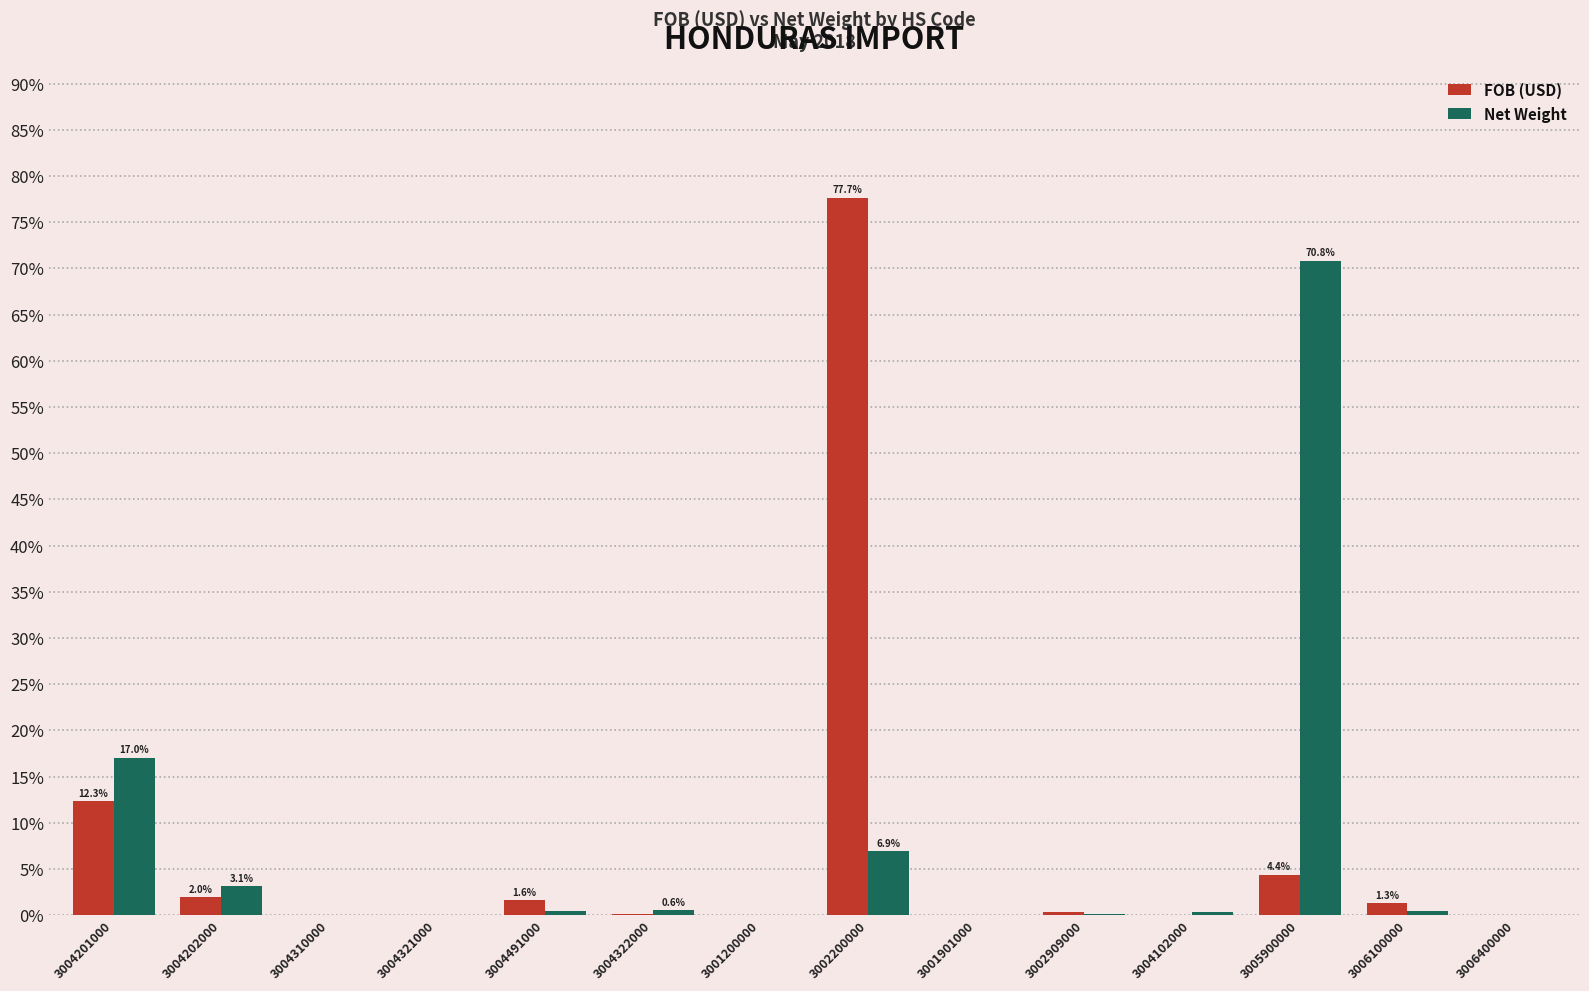

What is the total value across all series at 3002200000?

84.6